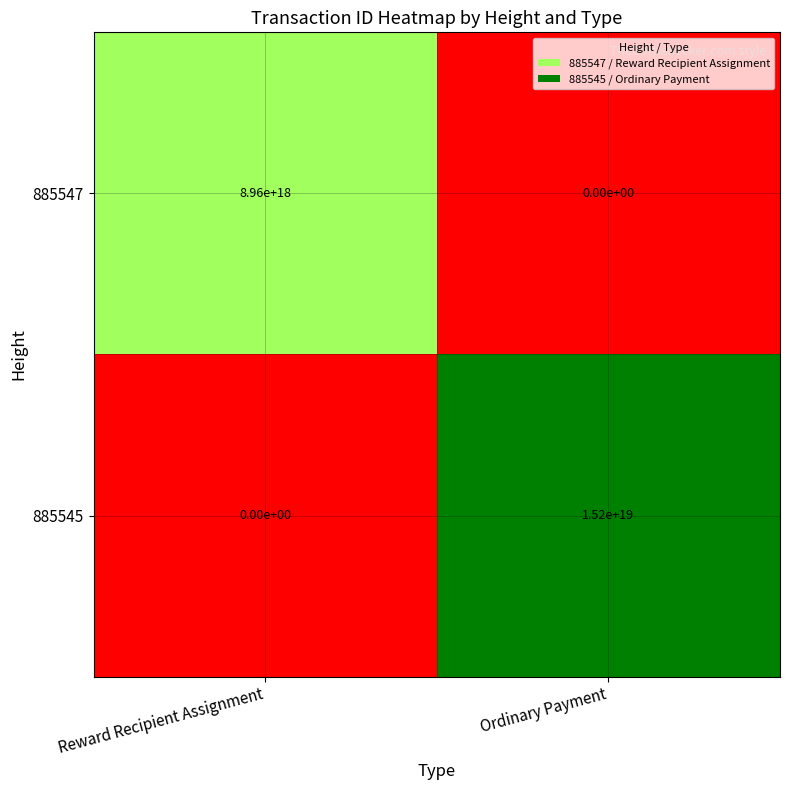

List the series in order of their peak value, highest first.

885545, 885547